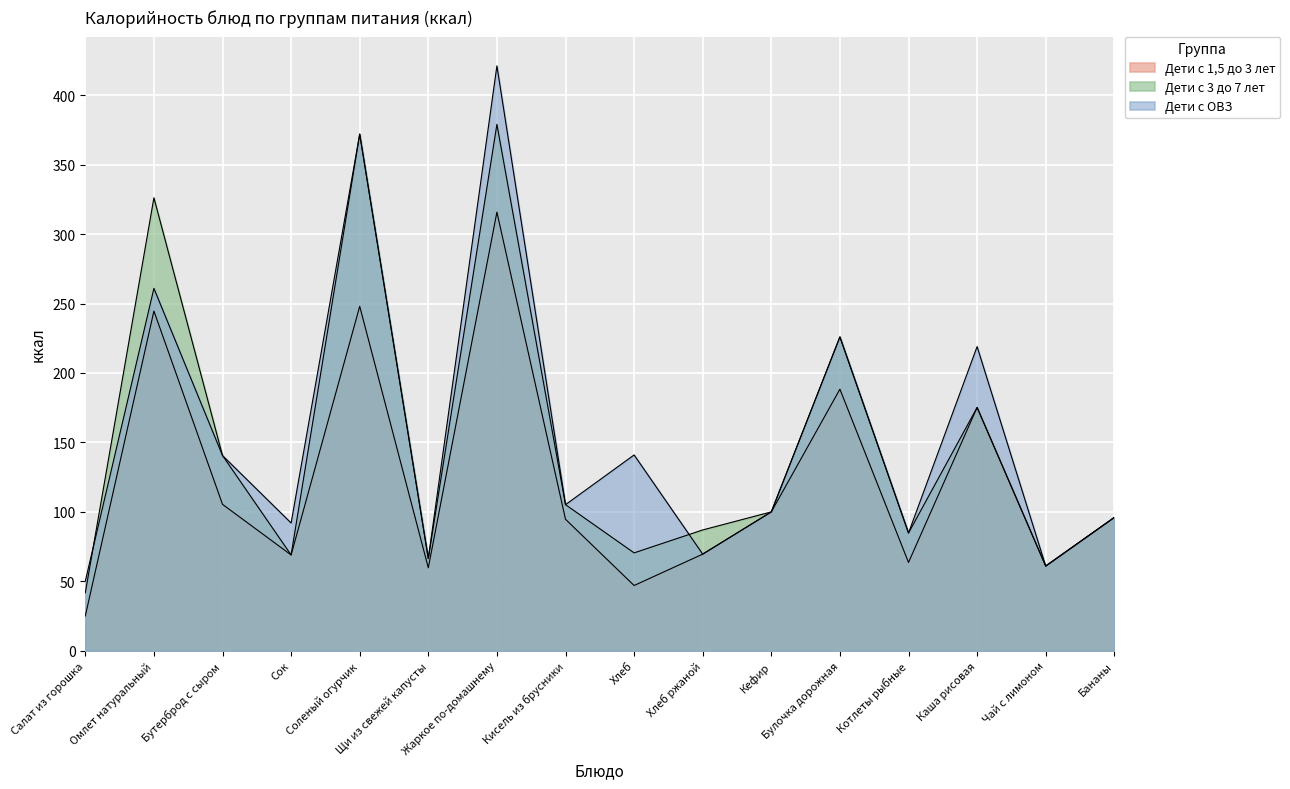

What is the total value across all series at Бутерброд с сыром?

386.6